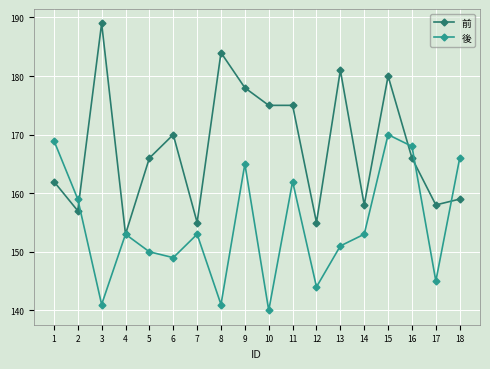

Does the chart display data point markers on the line(s)?

Yes